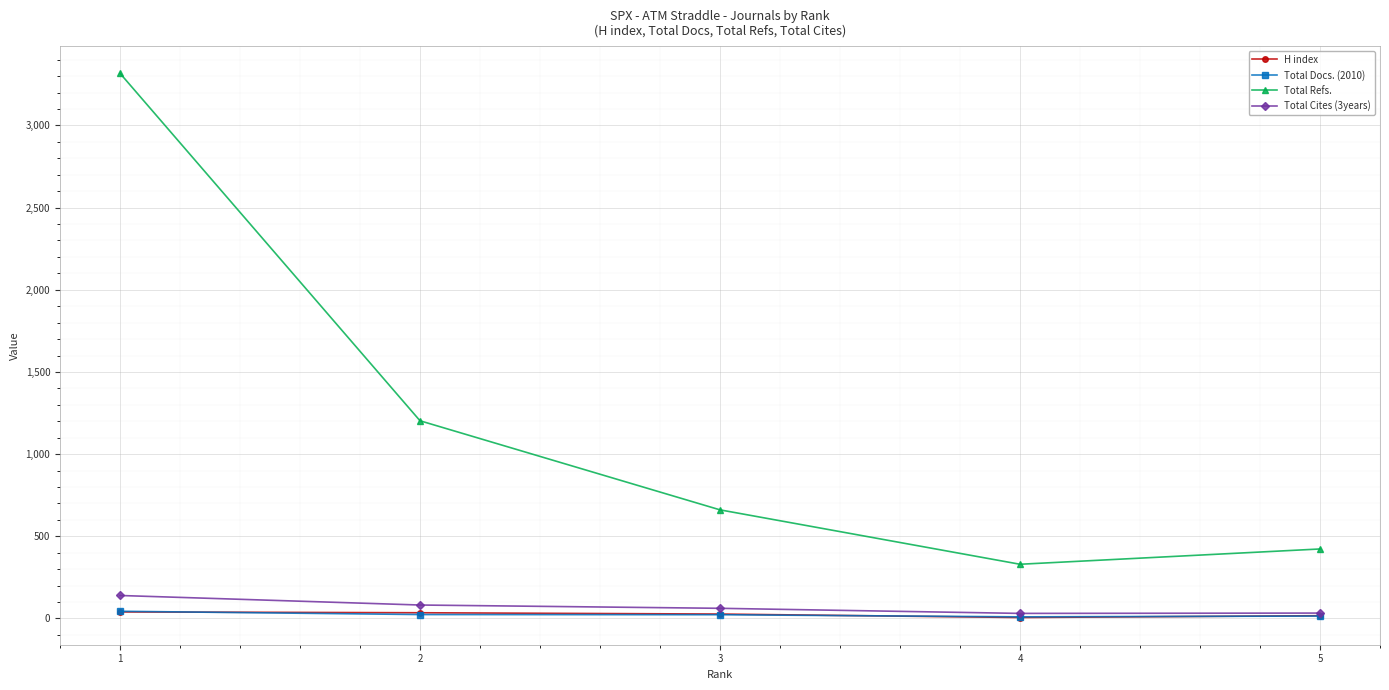

List the labels in order of Total Refs. value, largest first.

1, 2, 3, 5, 4